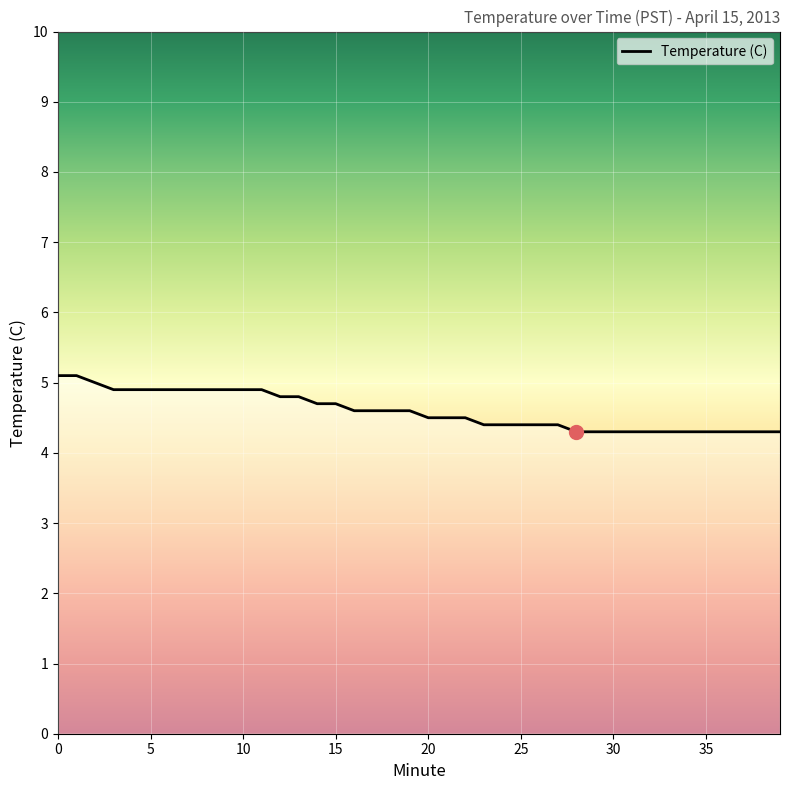

What is the greatest value displayed?

5.1